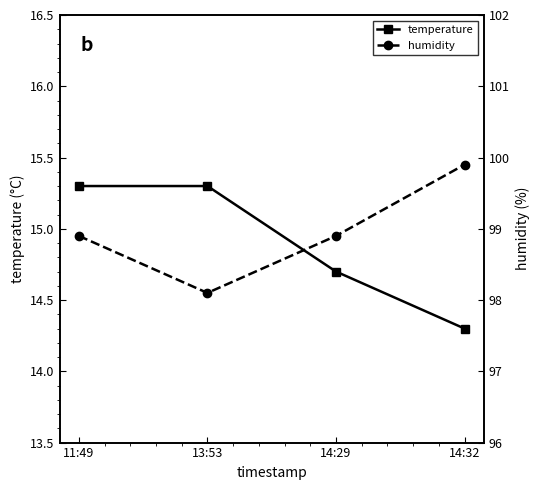

What is the sum of all humidity values?

395.8